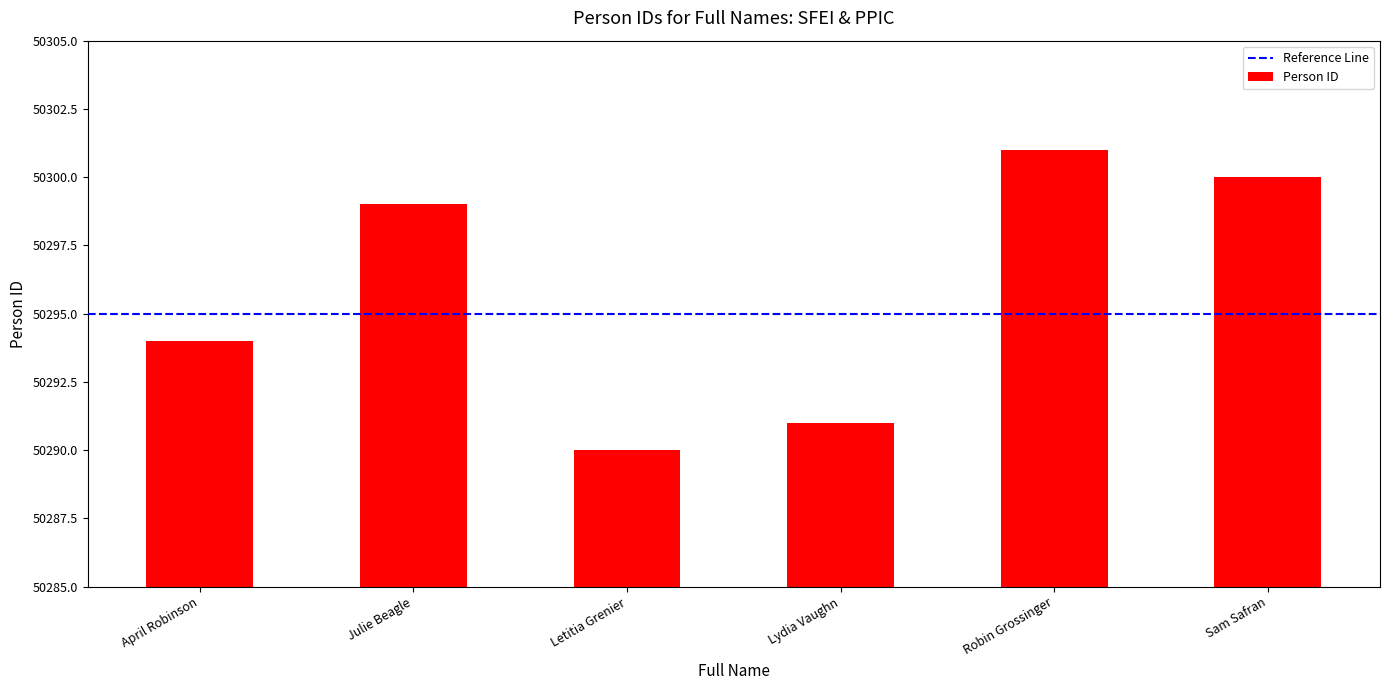

What is the label of the 4th bar from the right?

Letitia Grenier